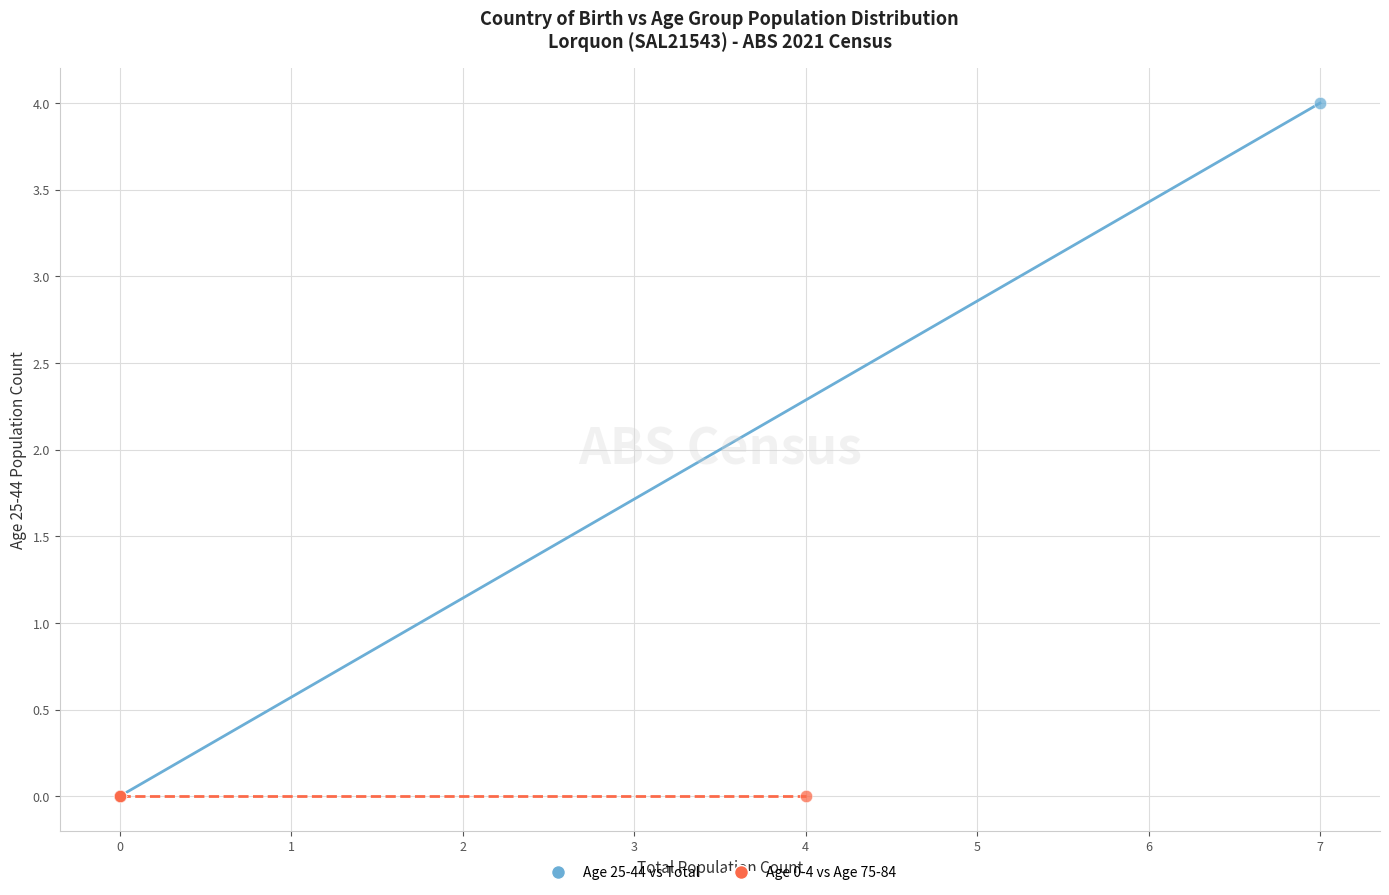

What are all the series names shown in the legend?

Age 25-44 vs Total, Age 0-4 vs Age 75-84